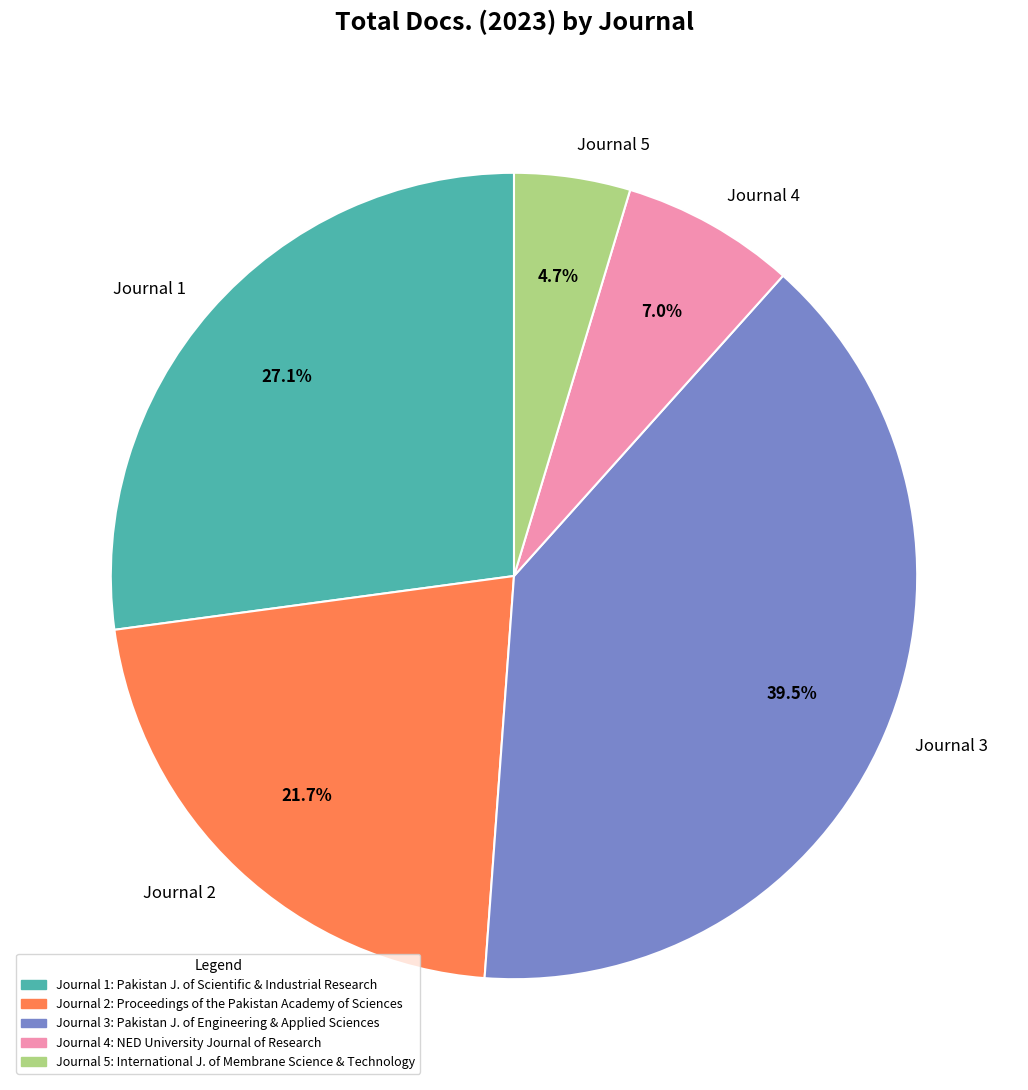

What is the largest slice in the pie chart?

Journal 3